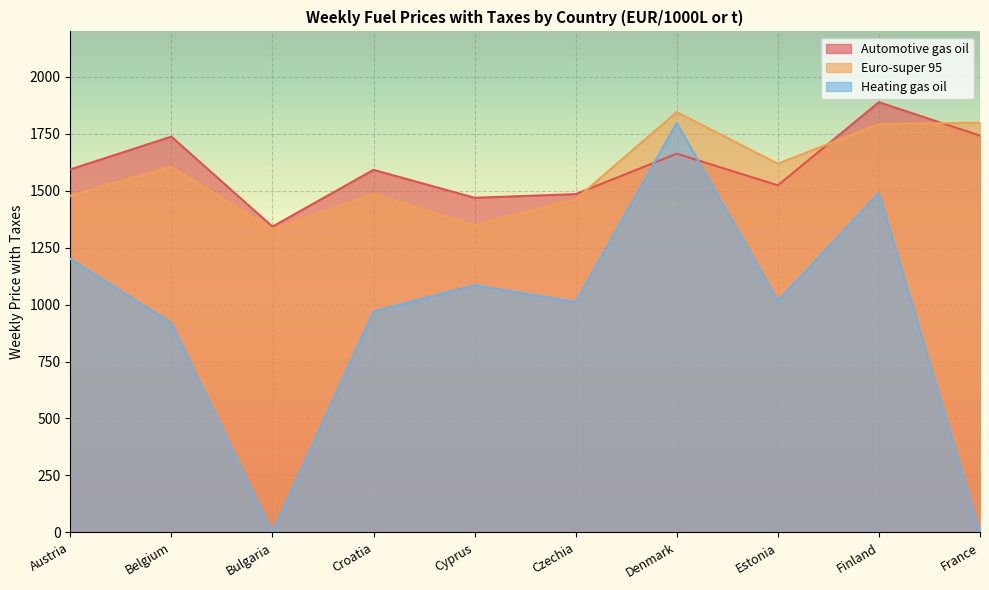

What are all the series names shown in the legend?

Automotive gas oil, Euro-super 95, Heating gas oil